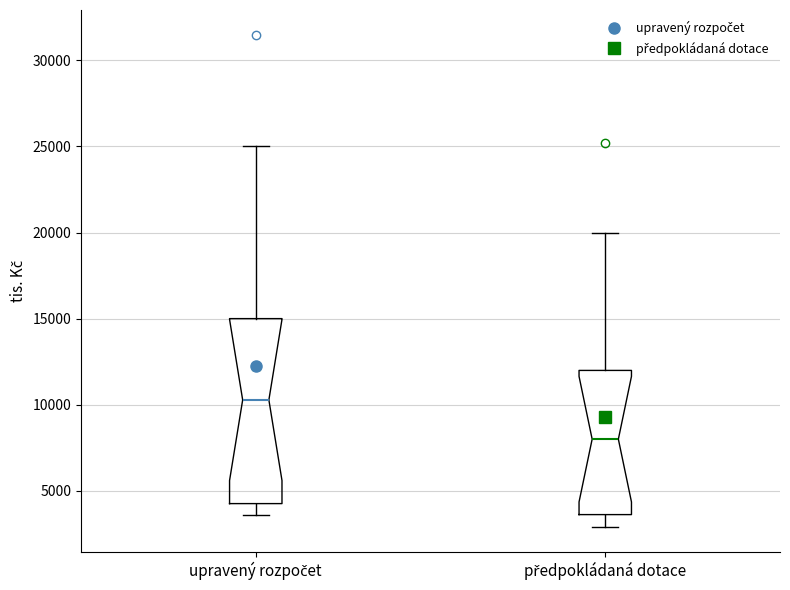

Reading left to right, read every box against the y-axis: the position of its median line, the range the box covers, and the ends of its whiskers. The values are not printed on the chart, so give them approximately, as read against the axis.

upravený rozpočet: median 10500, box 4500 to 15000, whiskers 3500 to 25000
předpokládaná dotace: median 8000, box 3500 to 12000, whiskers 3000 to 20000